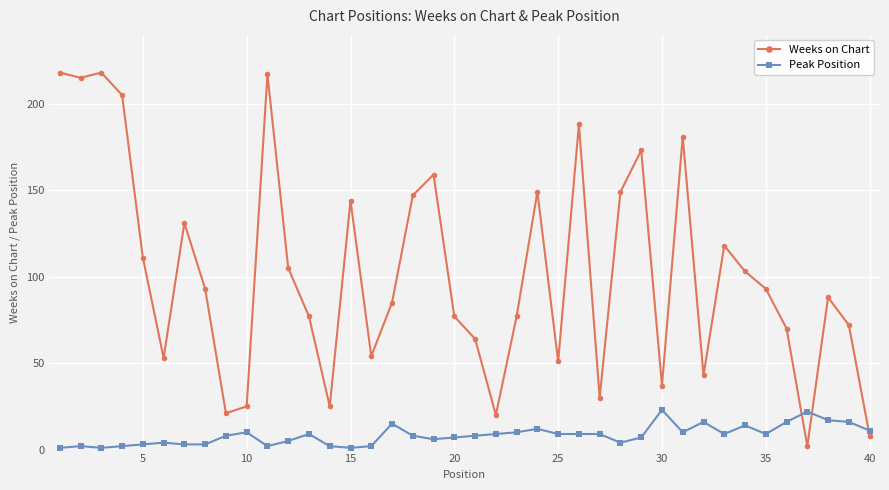

What is the sum of all Peak Position values?

334